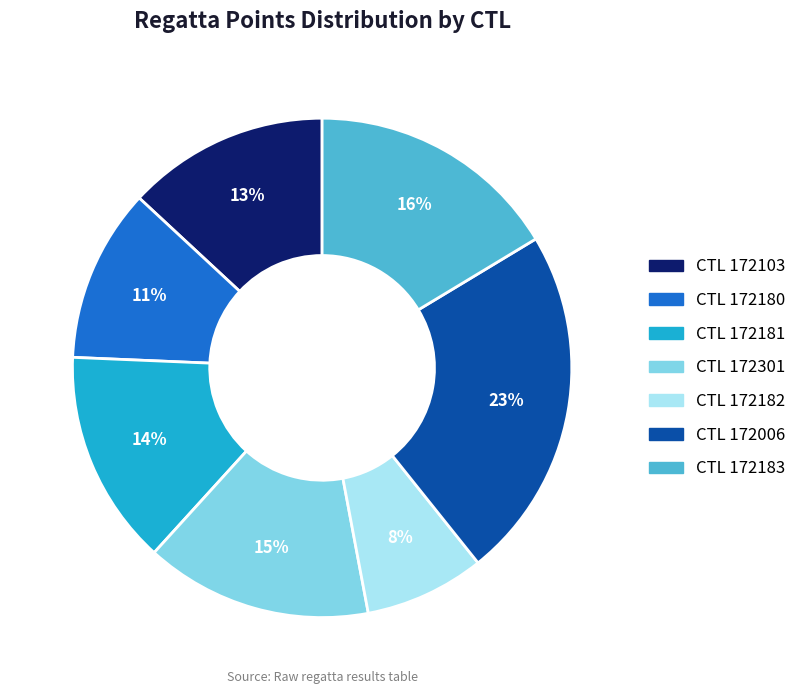

Is there any slice that represents more than half of the pie?

No